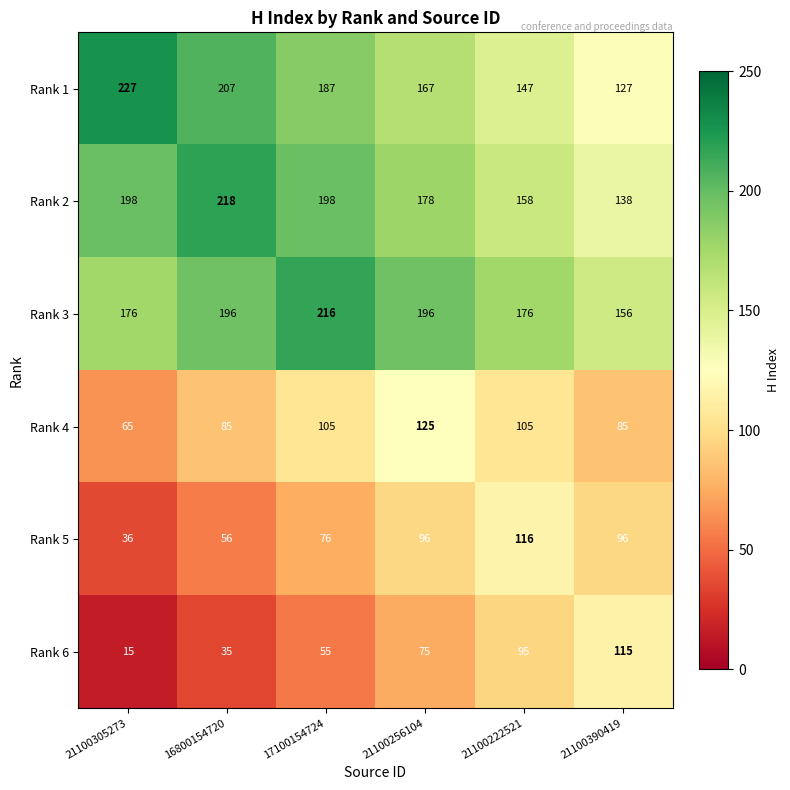

How many distinct data groups are displayed?

6